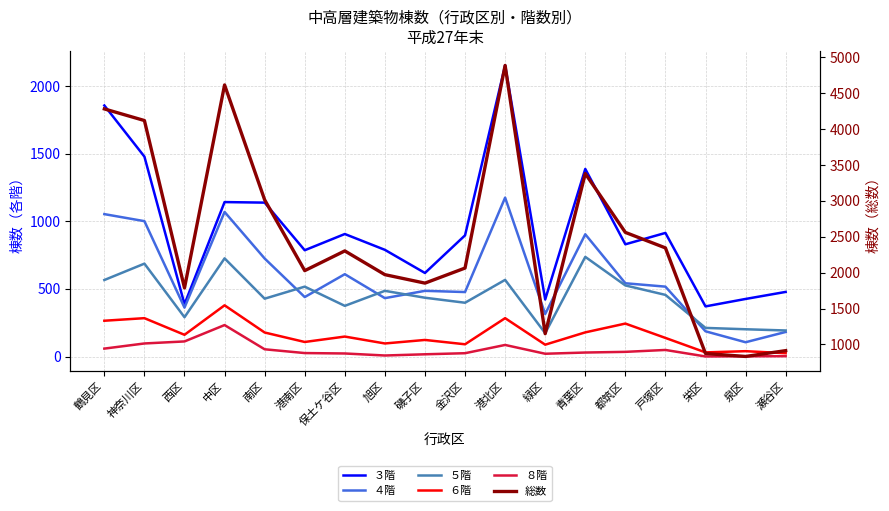

The value of ４階 at 泉区 is 106. True or false?

True